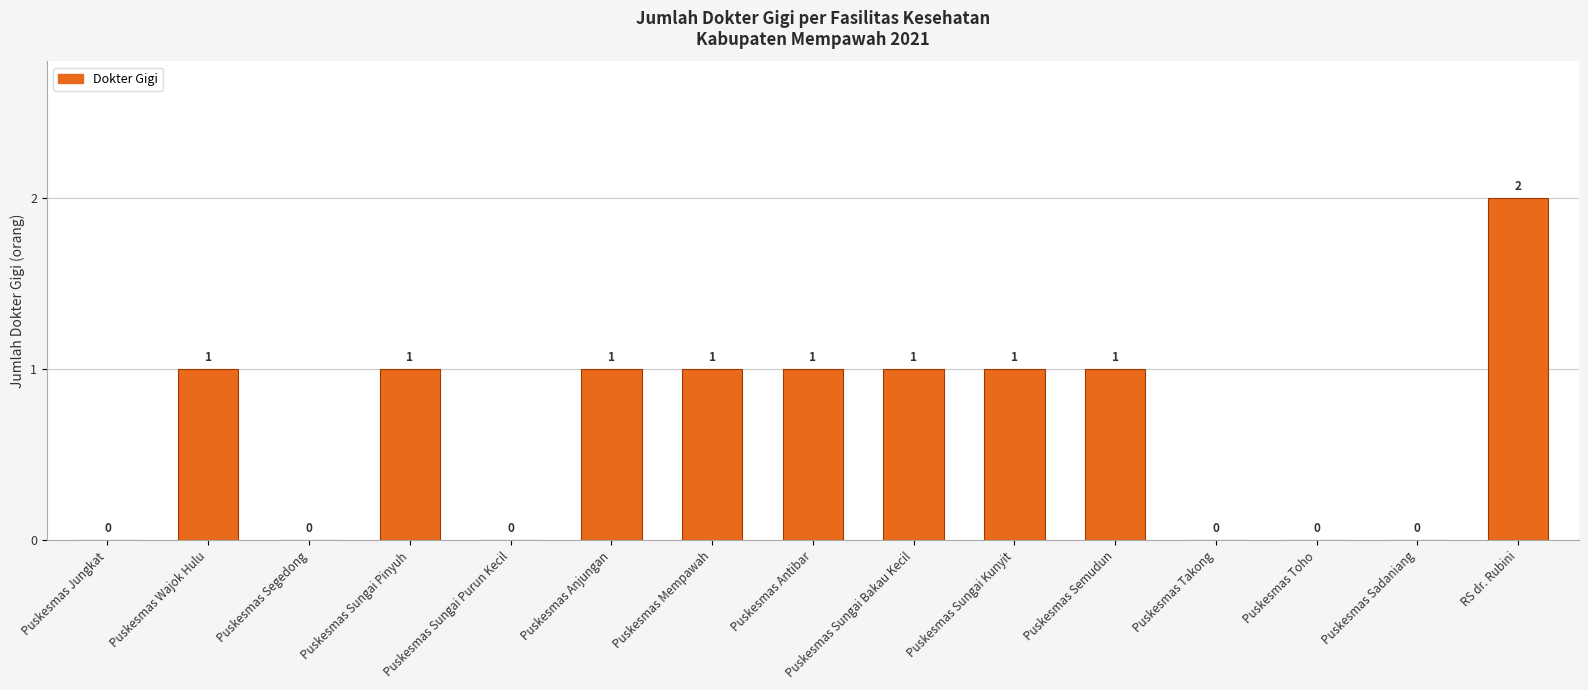

Between Puskesmas Segedong and Puskesmas Mempawah, which is larger?

Puskesmas Mempawah